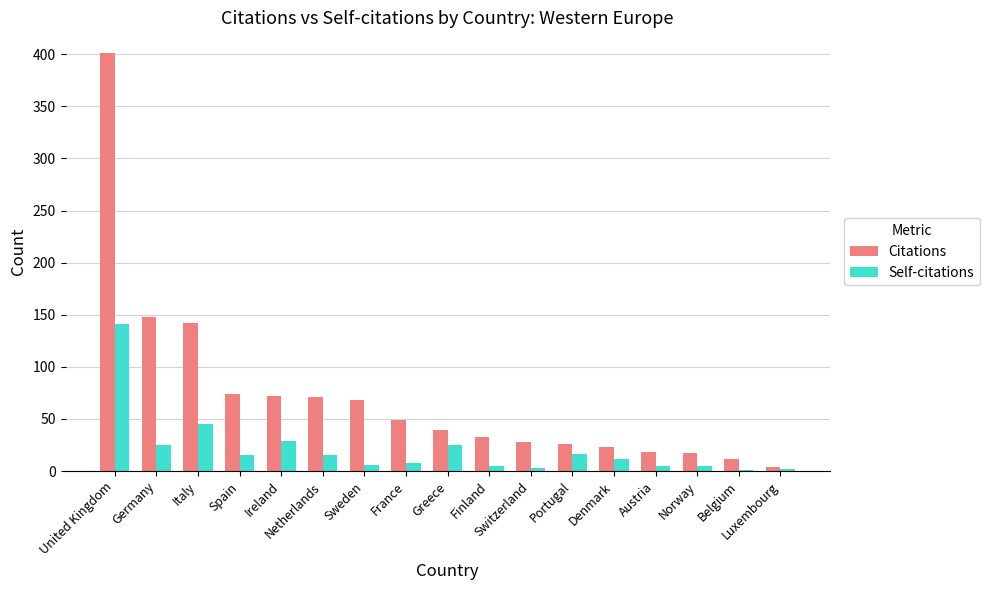

Is the value of Self-citations at Ireland greater than the value of Citations at Germany?

No